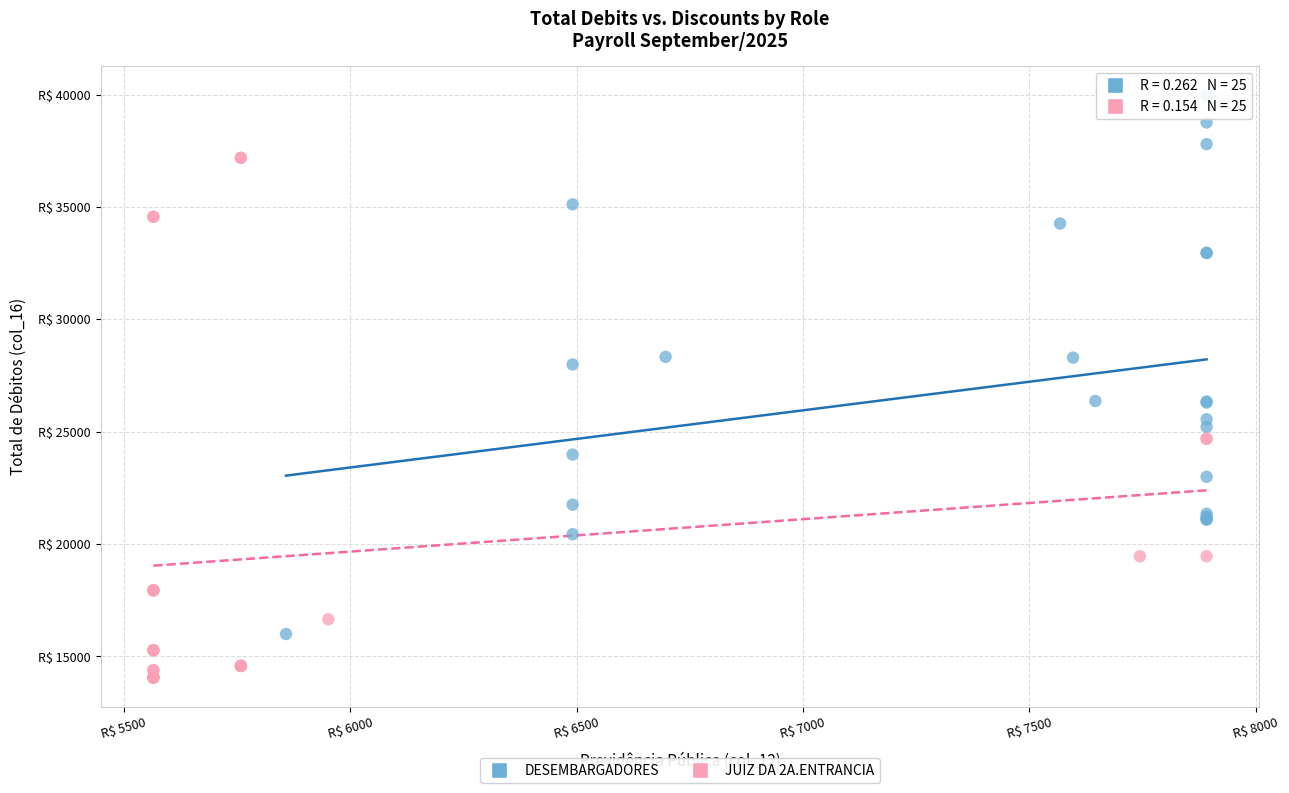

What are all the series names shown in the legend?

DESEMBARGADORES, JUIZ DA 2A.ENTRANCIA